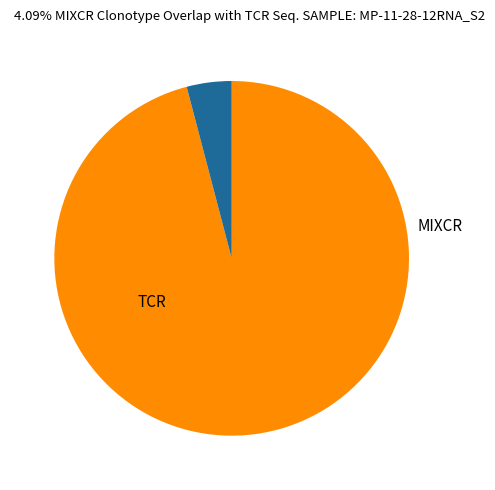

Is there a majority slice in this chart?

Yes